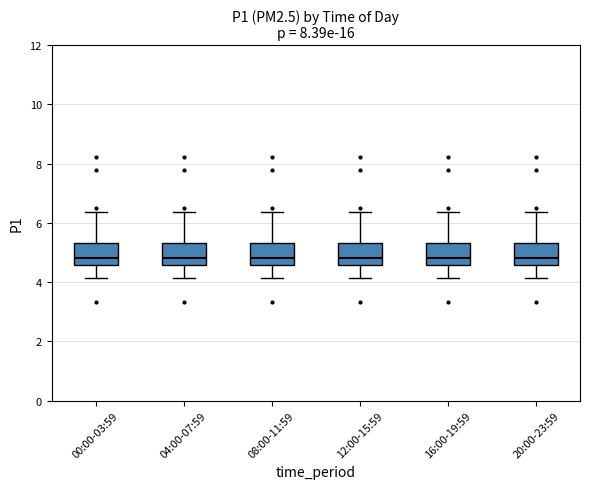

Reading left to right, transcribe this box plot: for each box, give where its median line is, the range the box spans, and where its two whiskers end, as read against the y-axis. The values are not printed on the chart, so give them approximately, as read against the axis.

00:00-03:59: median 4.8, box 4.6 to 5.4, whiskers 4.2 to 6.4
04:00-07:59: median 4.8, box 4.6 to 5.4, whiskers 4.2 to 6.4
08:00-11:59: median 4.8, box 4.6 to 5.4, whiskers 4.2 to 6.4
12:00-15:59: median 4.8, box 4.6 to 5.4, whiskers 4.2 to 6.4
16:00-19:59: median 4.8, box 4.6 to 5.4, whiskers 4.2 to 6.4
20:00-23:59: median 4.8, box 4.6 to 5.4, whiskers 4.2 to 6.4